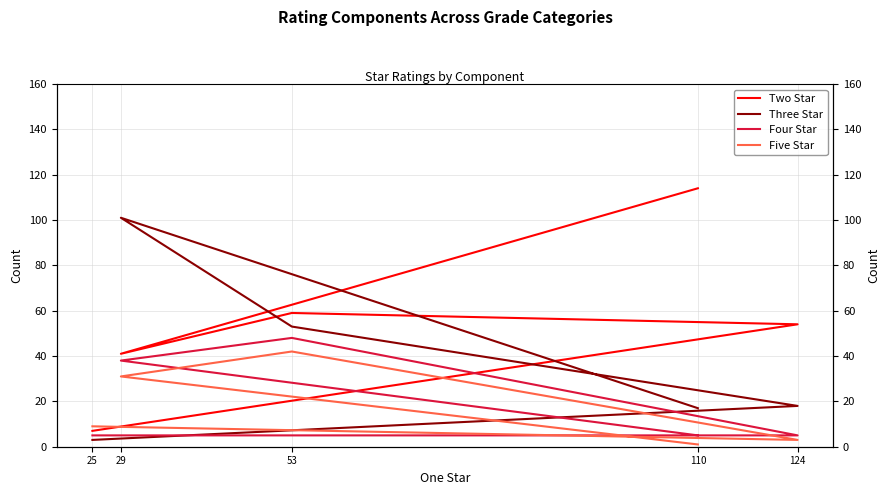

Reading left to right, extract all data points from this chart.

Two Star: 114	41	59	54	7
Three Star: 17	101	53	18	3
Four Star: 5	38	48	5	5
Five Star: 1	31	42	3	9